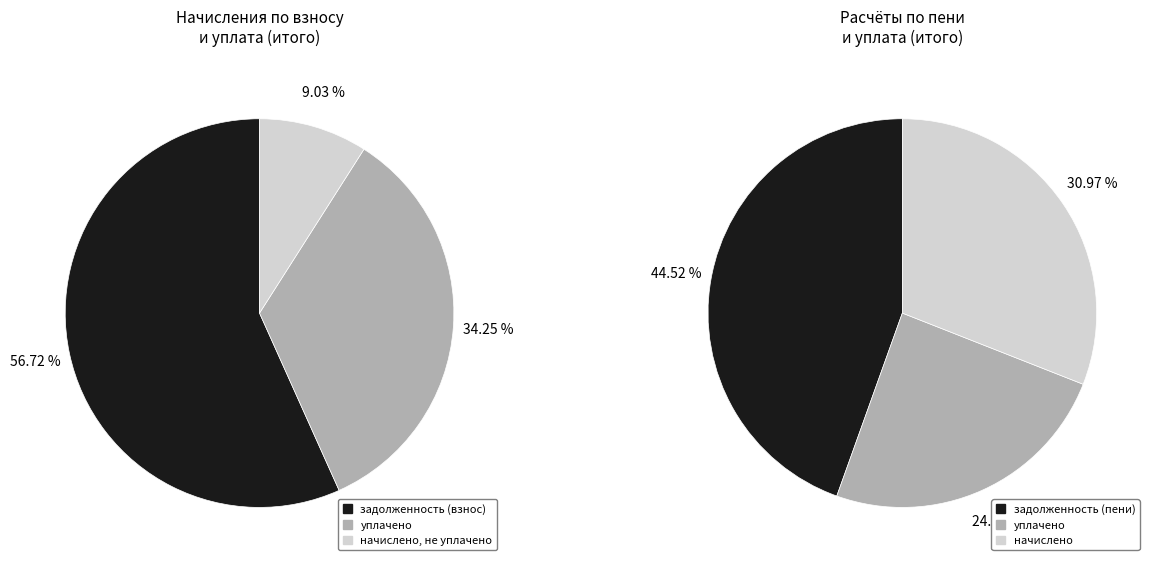

Rank the series at 6 from lowest to highest value.

задолженность (взнос), задолженность (пени), начислено, уплачено